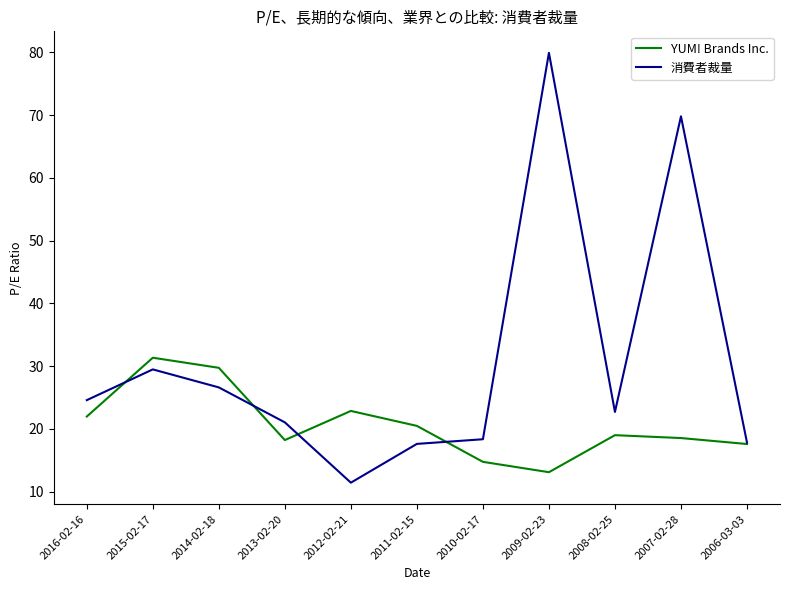

What is the approximate value of 消費者裁量 at 2016-02-16?

24.6